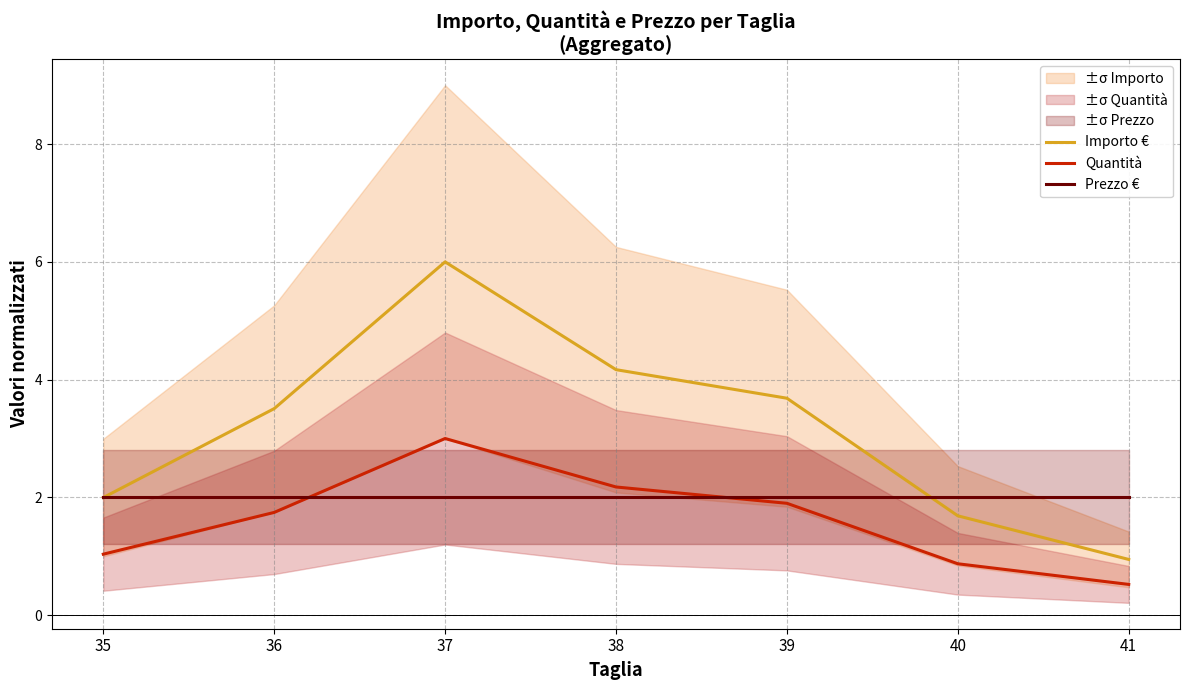

The Importo € series shows 1.4 at 41. True or false?

False